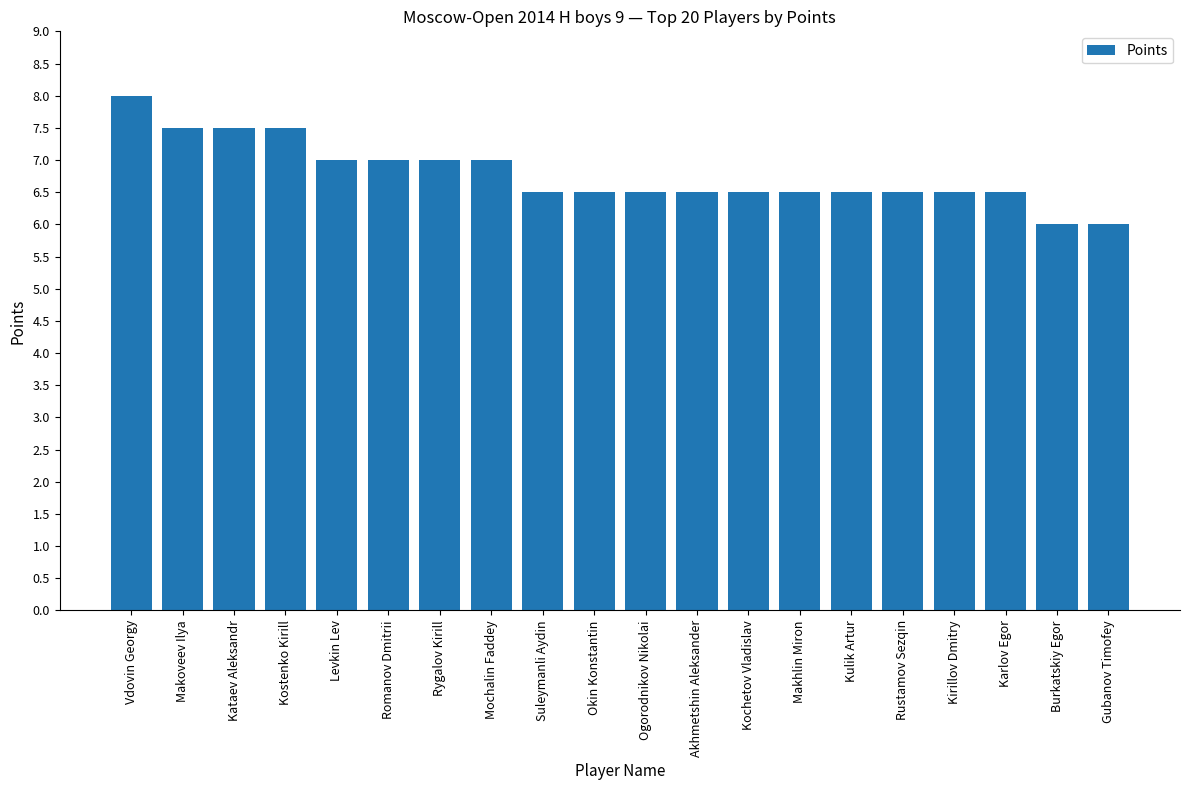

Does the chart contain any negative values?

No